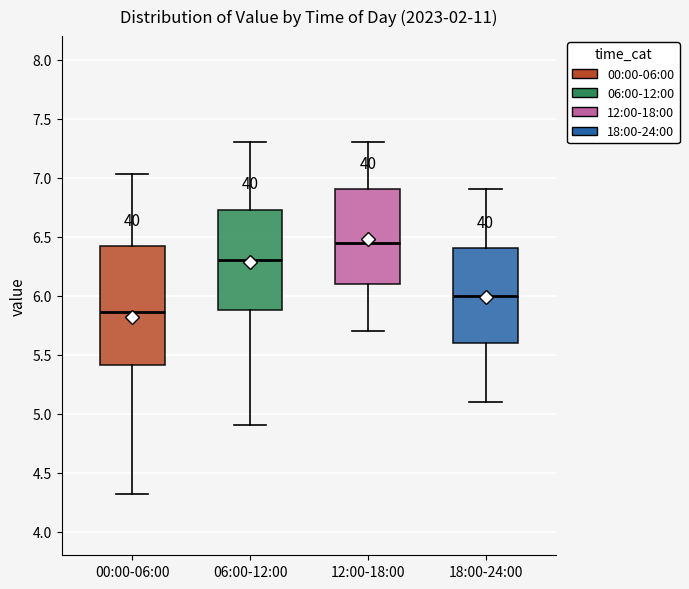

Where does the upper whisker of the box for 06:00-12:00 end on the y-axis? The values are not printed on the chart, so give them approximately, as read against the axis.

7.30